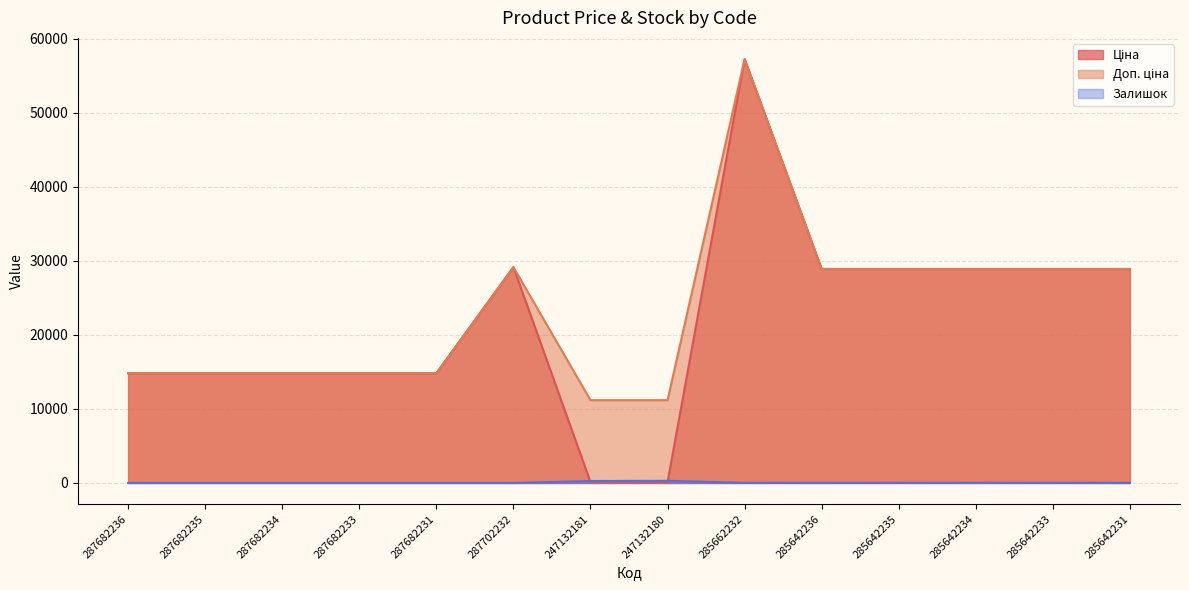

Reading left to right, transcribe all the data shown in this chart.

Ціна: 287682236=14817.6	287682235=14817.6	287682234=14817.6	287682233=14817.6	287682231=14817.6	287702232=29152.3	247132181=111.8	247132180=111.8	285662232=57258.0	285642236=28901.7	285642235=28901.7	285642234=28901.7	285642233=28901.7	285642231=28901.7
Доп. ціна: 287682236=14817.6	287682235=14817.6	287682234=14817.6	287682233=14817.6	287682231=14817.6	287702232=29152.3	247132181=11182.0	247132180=11182.0	285662232=57258.0	285642236=28901.7	285642235=28901.7	285642234=28901.7	285642233=28901.7	285642231=28901.7
Залишок: 287682236=0.0	287682235=0.0	287682234=0.0	287682233=0.0	287682231=0.0	287702232=0.0	247132181=260.0	247132180=290.0	285662232=13.0	285642236=16.0	285642235=14.0	285642234=10.0	285642233=16.0	285642231=5.0